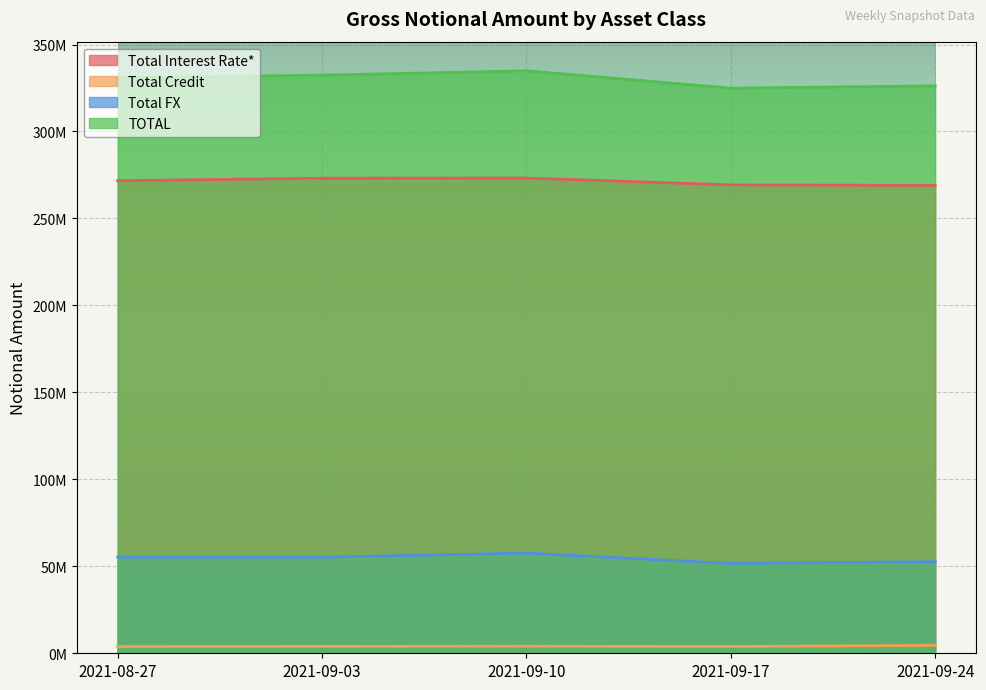

Reading left to right, extract all data points from this chart.

Total Interest Rate*: 2021-08-27=271684327	2021-09-03=273137753	2021-09-10=273218671	2021-09-17=269315606	2021-09-24=268987933
Total Credit: 2021-08-27=3868271	2021-09-03=3980227	2021-09-10=4065516	2021-09-17=3897726	2021-09-24=4559646
Total FX: 2021-08-27=55278279	2021-09-03=55264436	2021-09-10=57601444	2021-09-17=51683778	2021-09-24=52682208
TOTAL: 2021-08-27=330830877	2021-09-03=332382416	2021-09-10=334885631	2021-09-17=324897110	2021-09-24=326229786